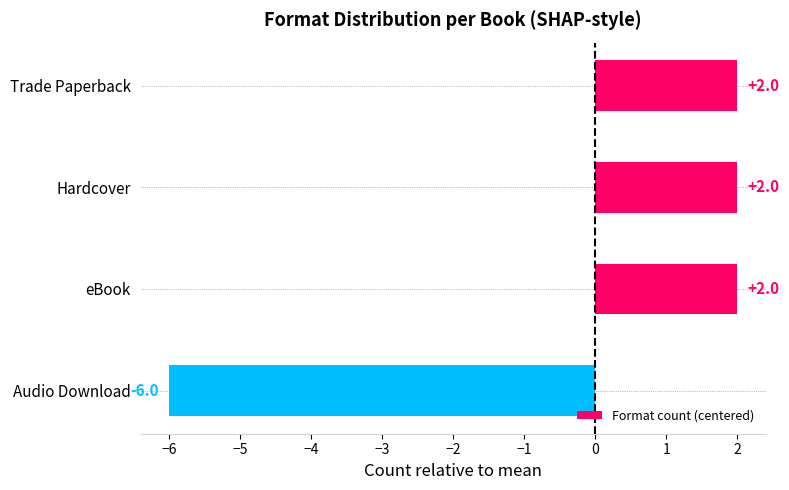

How many values are between 2 and 3?

3